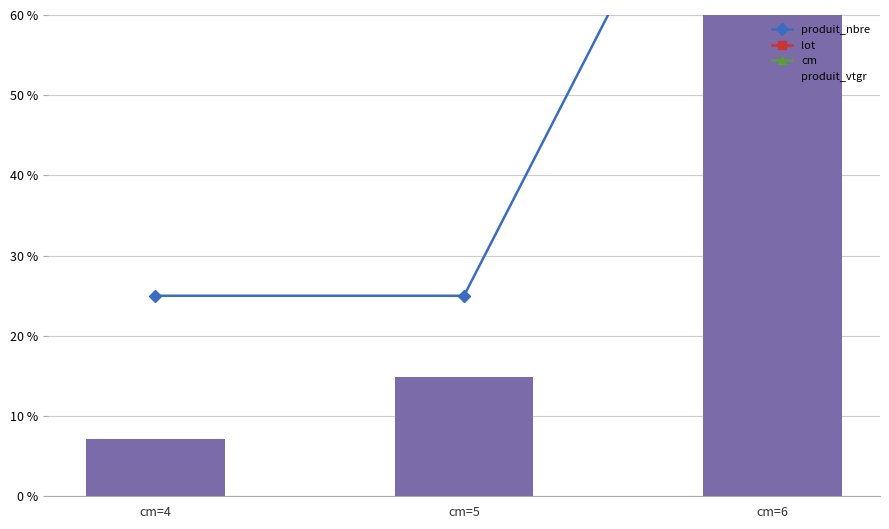

Reading left to right, list all the values displayed in this chart.

produit_nbre: cm=4=25.0	cm=5=25.0	cm=6=100.0
lot: cm=4=100.0	cm=5=100.0	cm=6=100.0
cm: cm=4=66.7	cm=5=83.3	cm=6=100.0
produit_vtgr: cm=4=7.1	cm=5=14.9	cm=6=100.0